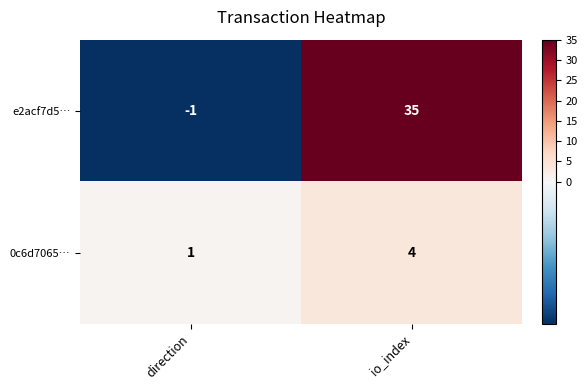

Read the e2acf7d5… value at io_index, to the nearest 10.

40